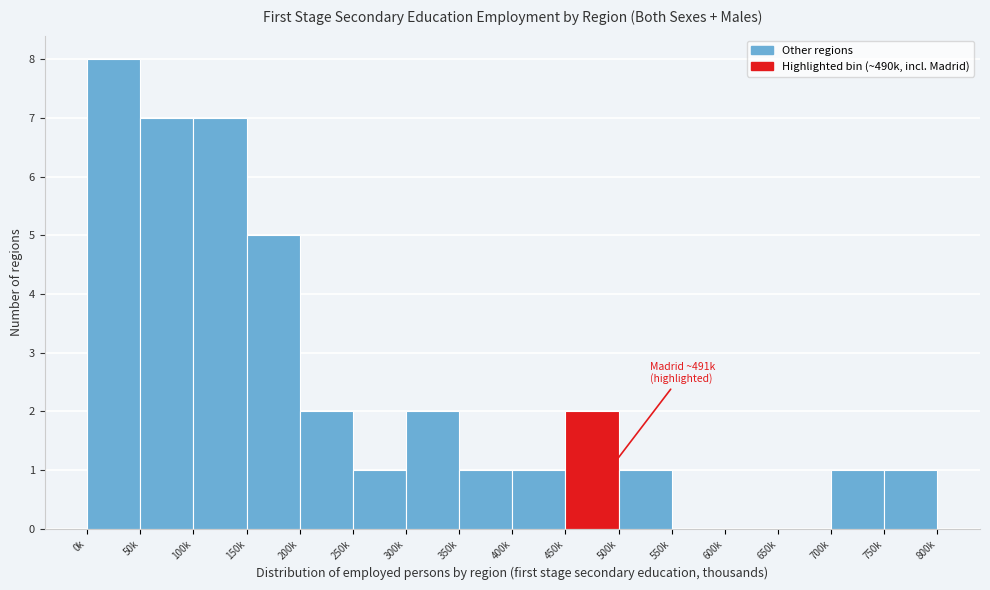

Reading right to left, what are all the values shown in this chart?

750k=1	700k=1	650k=0	600k=0	550k=0	500k=1	450k=2	400k=1	350k=1	300k=2	250k=1	200k=2	150k=5	100k=7	50k=7	0k=8